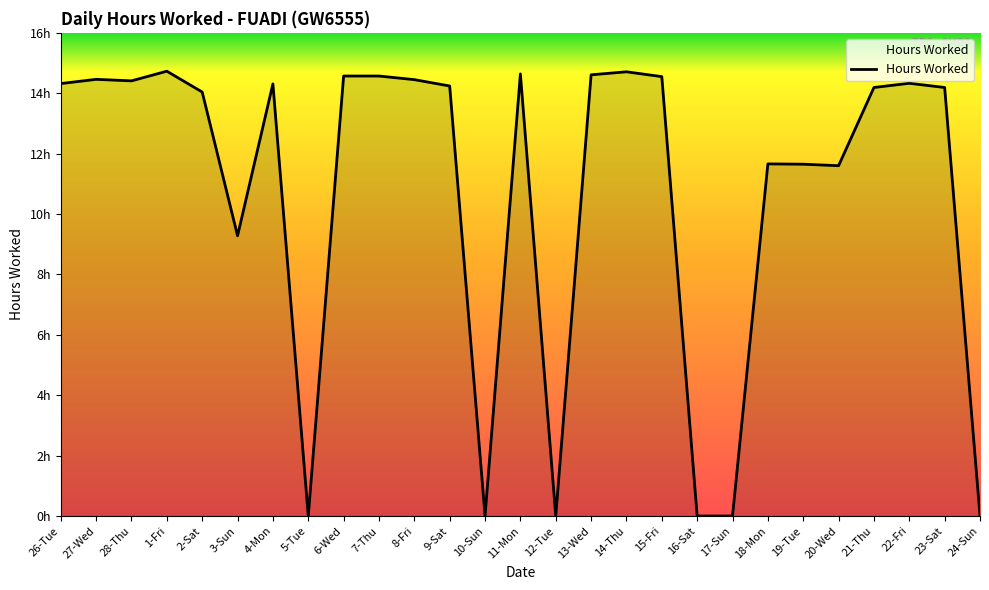

Is this an area chart (filled region under the line)?

Yes